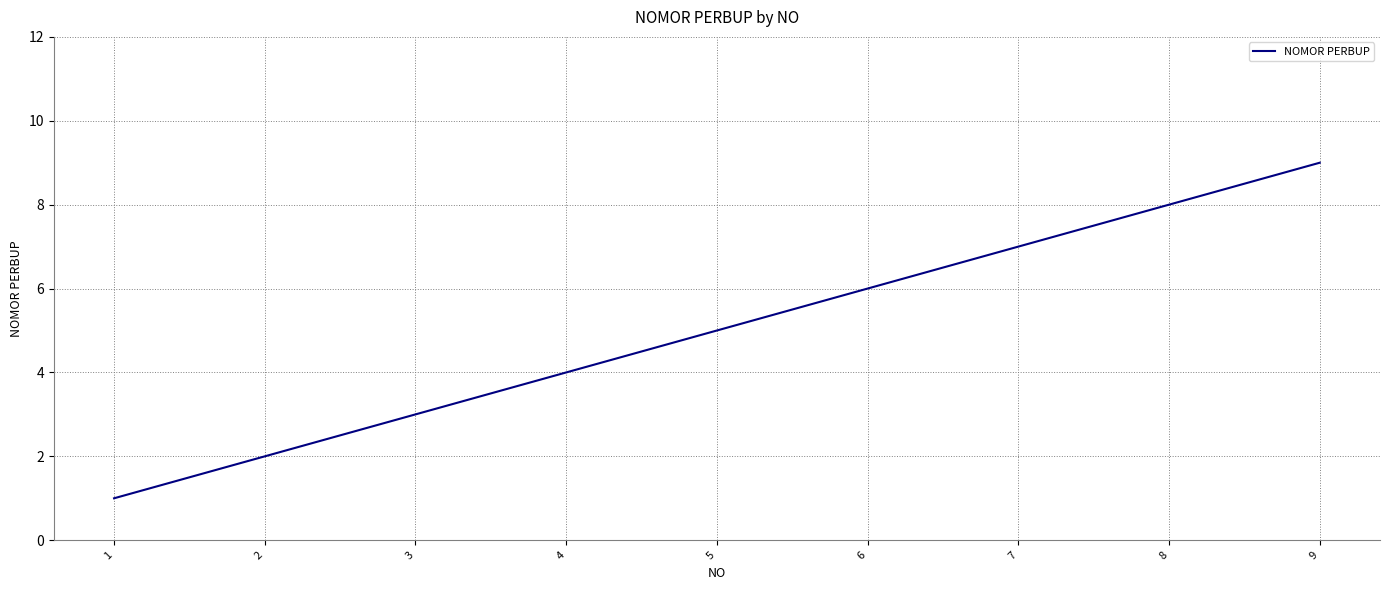

Reading right to left, extract all data points from this chart.

9	8	7	6	5	4	3	2	1